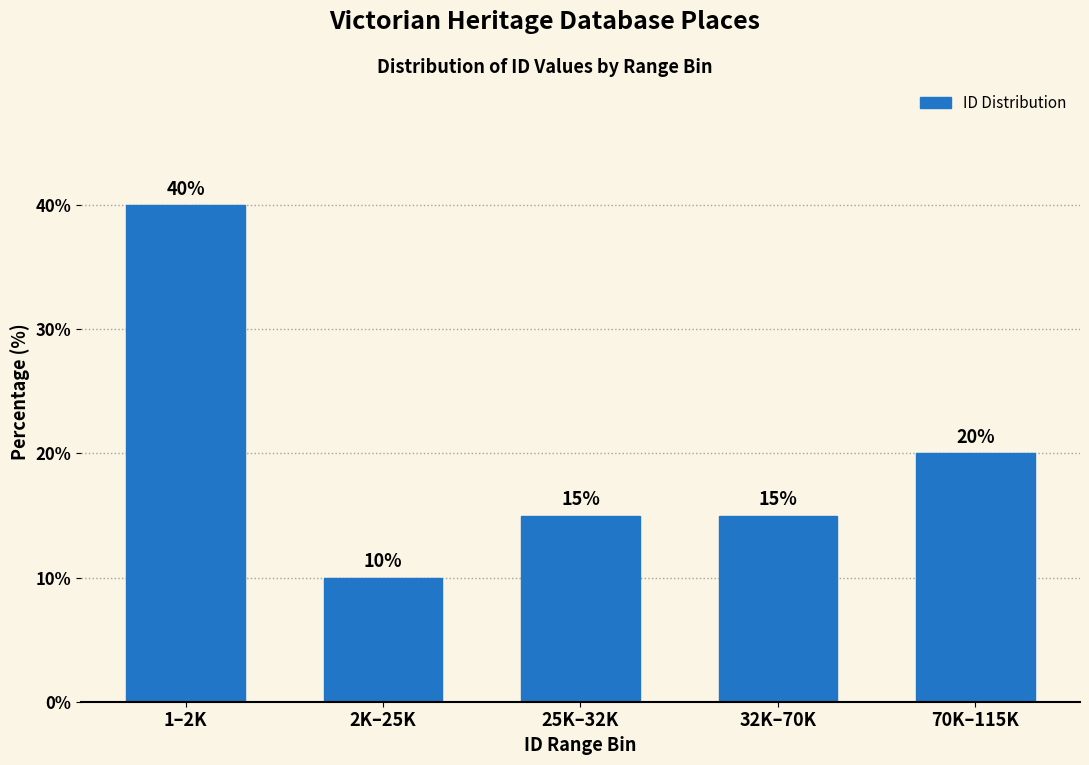

Reading right to left, extract all data points from this chart.

20	15	15	10	40